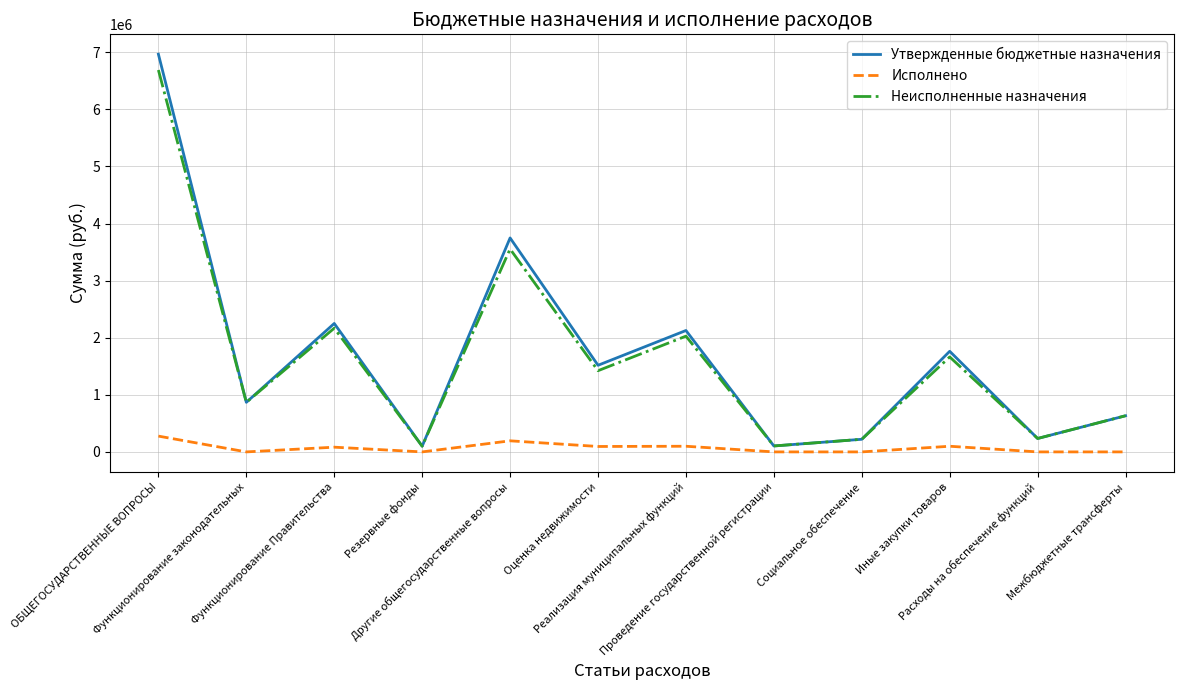

Which series has the widest spread of values?

Утвержденные бюджетные назначения